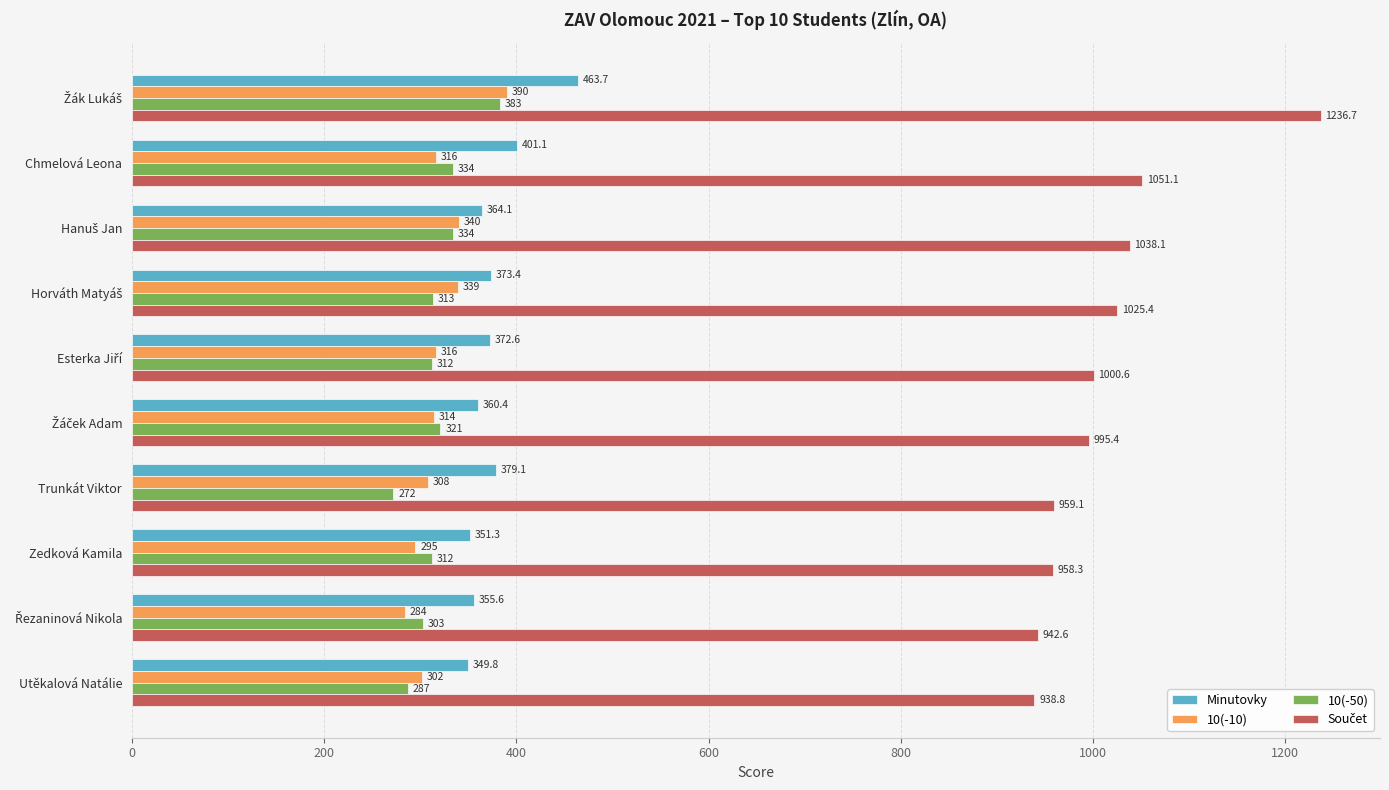

Count the number of categories in the chart.

10